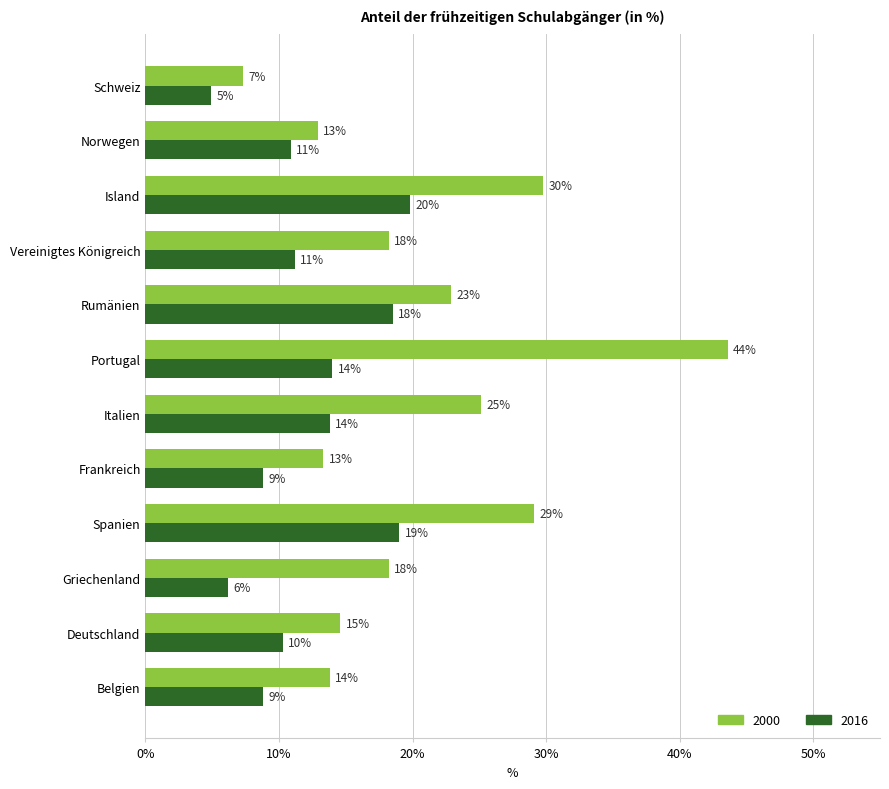

At which label is 2016 closest to 12?

Vereinigtes Königreich